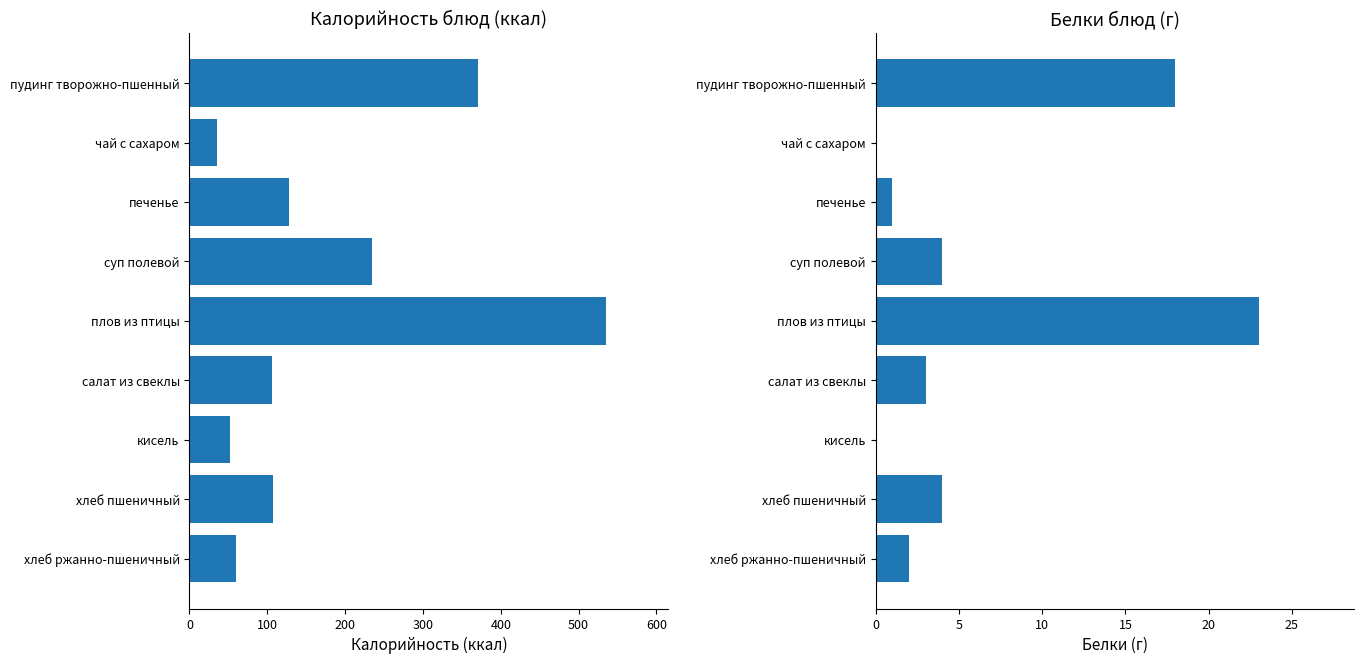

What is the difference between the maximum and minimum values in the Калорийность series?

500